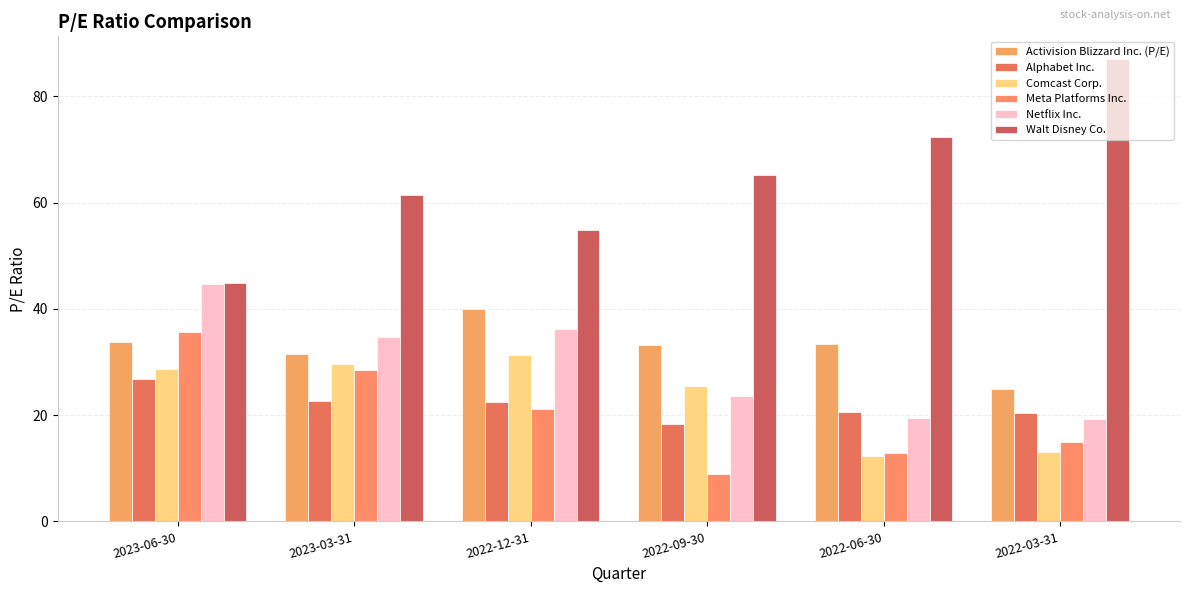

At which label does Netflix Inc. first exceed 34?

2023-06-30